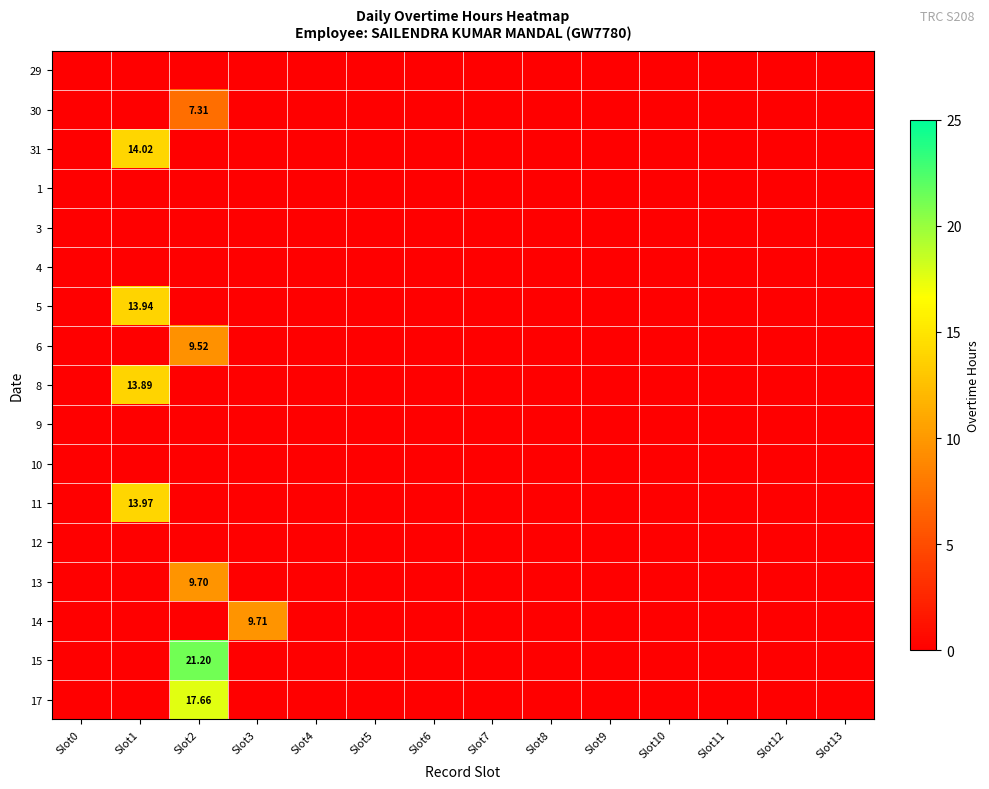

True or false: 5 has a value of 0.0 at Slot9.

True